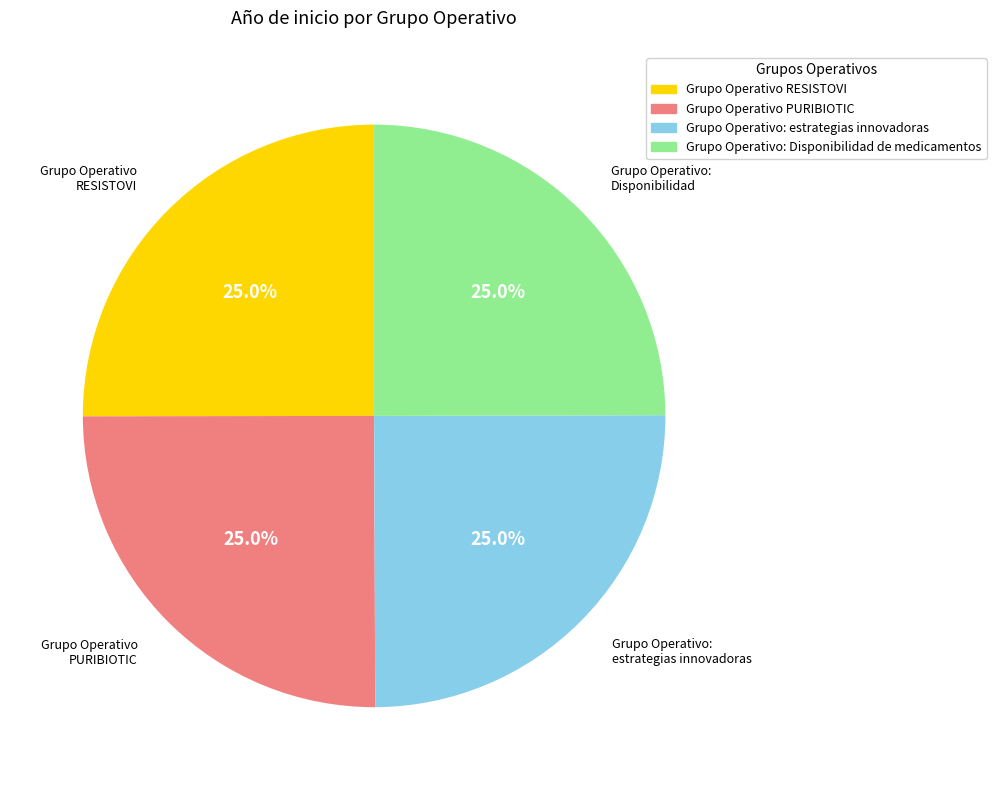

The Grupo Operativo RESISTOVI slice represents 25% of the pie. True or false?

True